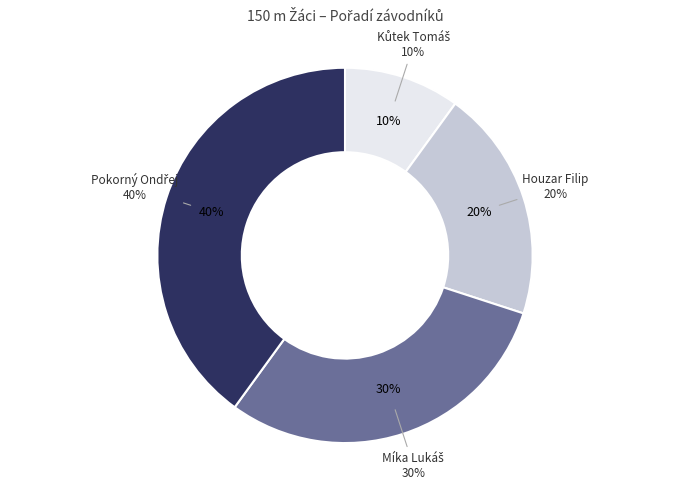

The Houzar Filip slice represents 30% of the pie. True or false?

False